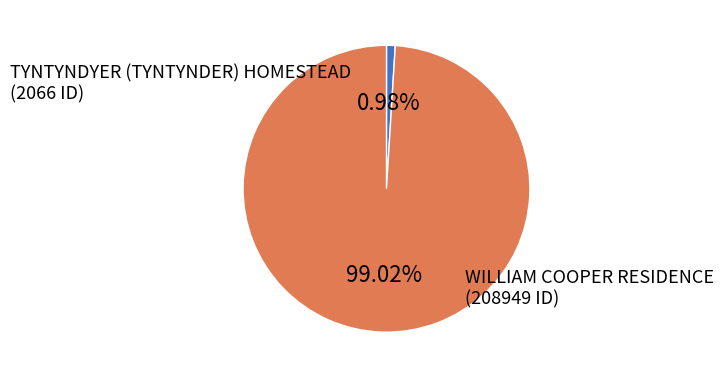

Is there any slice that represents more than half of the pie?

Yes